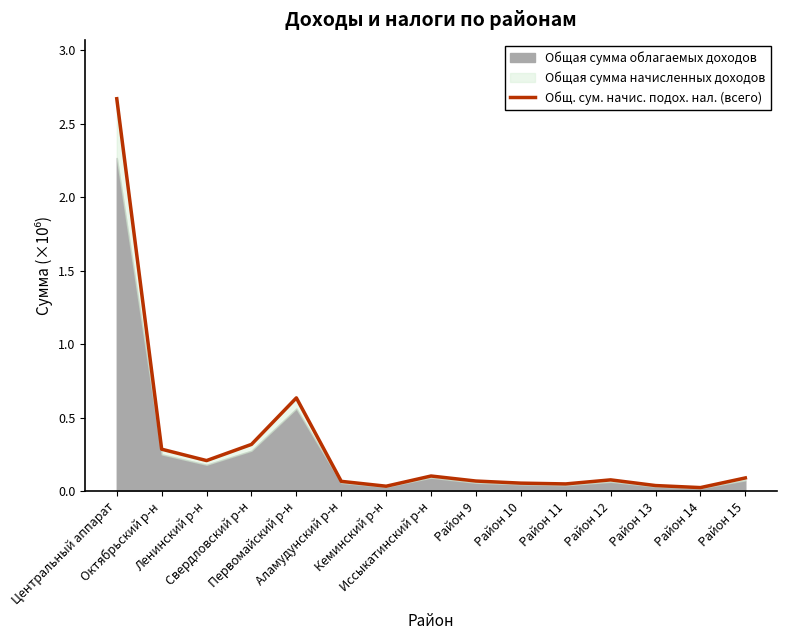

What is the sum of all values?

4.7